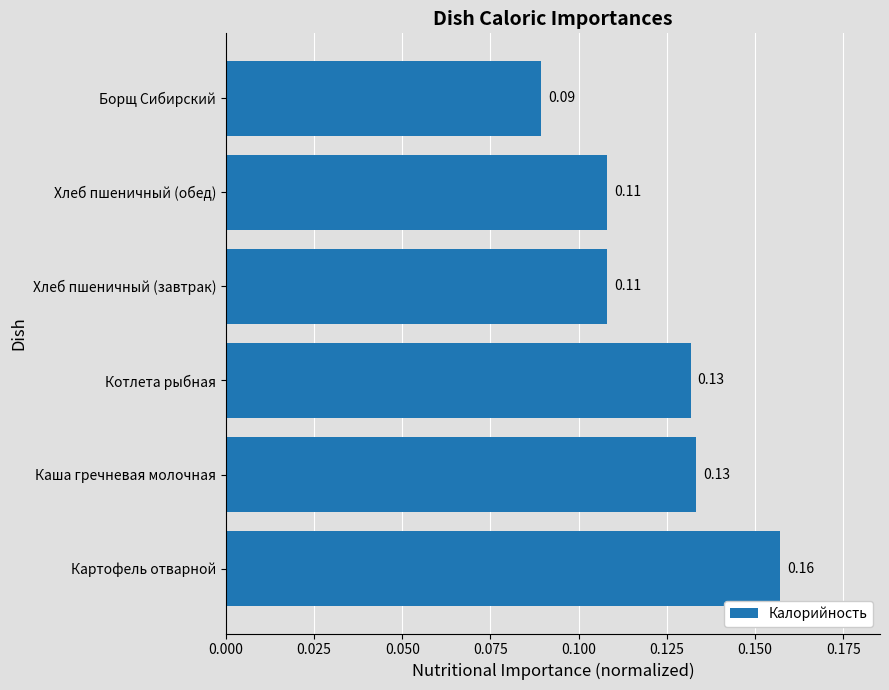

Between Хлеб пшеничный (обед) and Котлета рыбная, which is larger?

Котлета рыбная